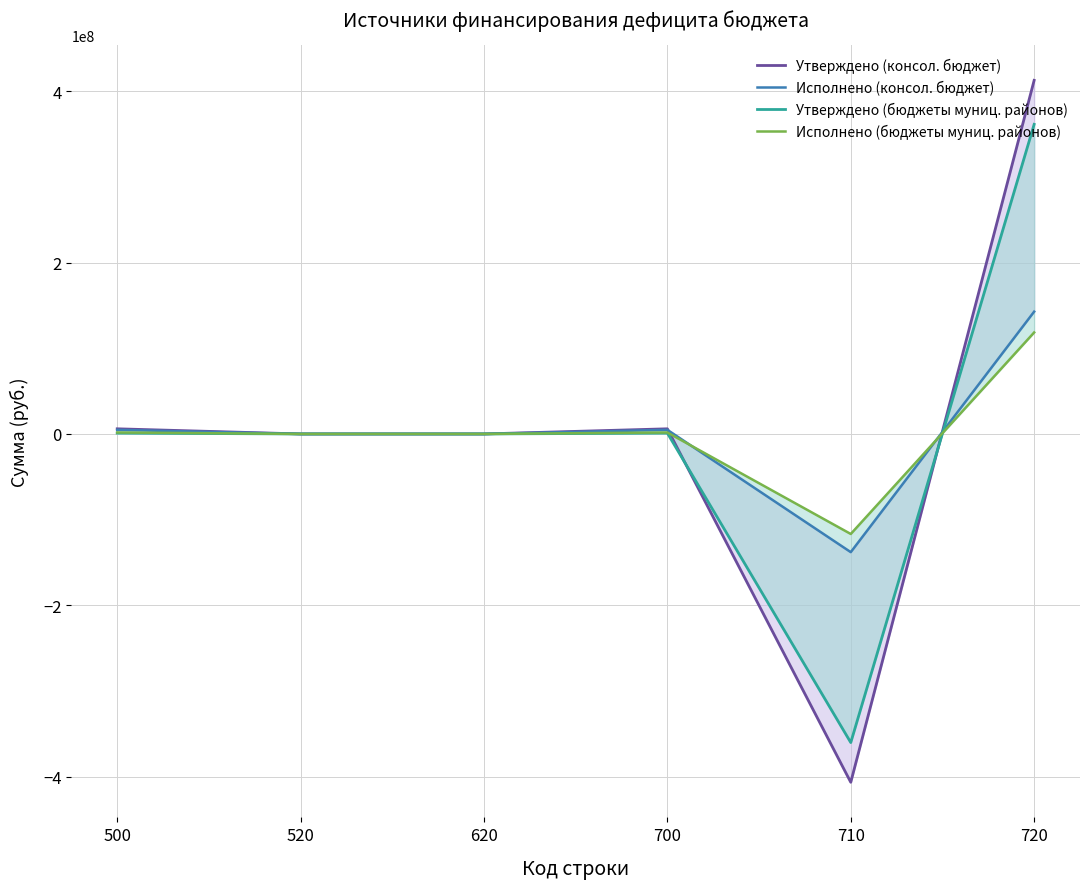

What is the approximate value of Исполнено (бюджеты муниц. районов) at 500?

1712059.5